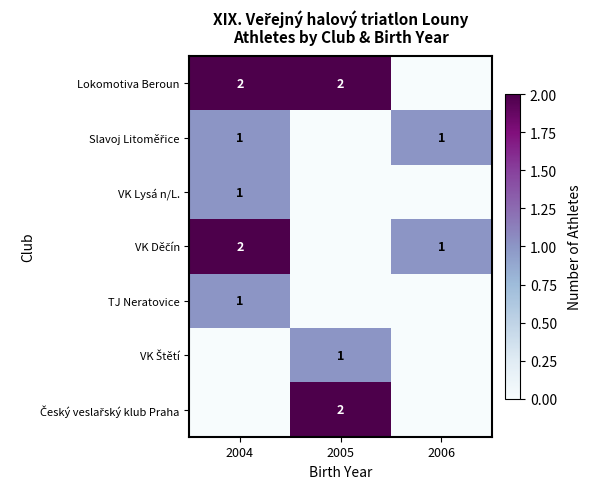

Is the value of Lokomotiva Beroun at 2005 greater than the value of VK Lysá n/L. at 2004?

Yes